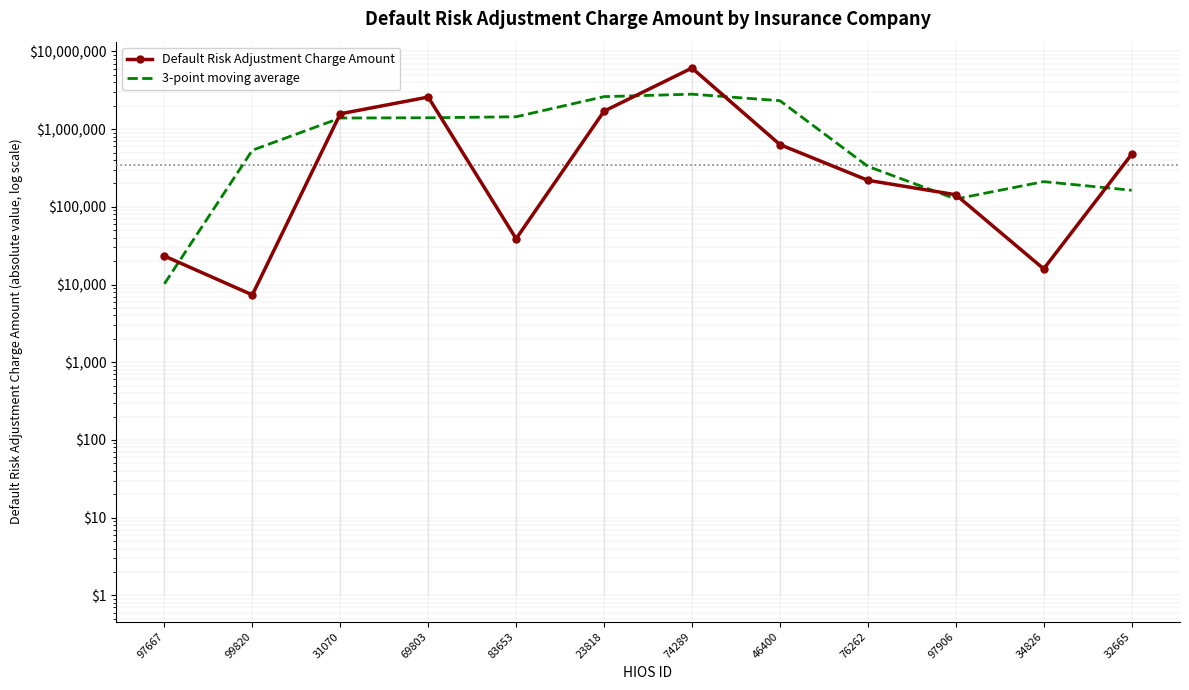

Which has a higher value, 76262 or 32665?

32665